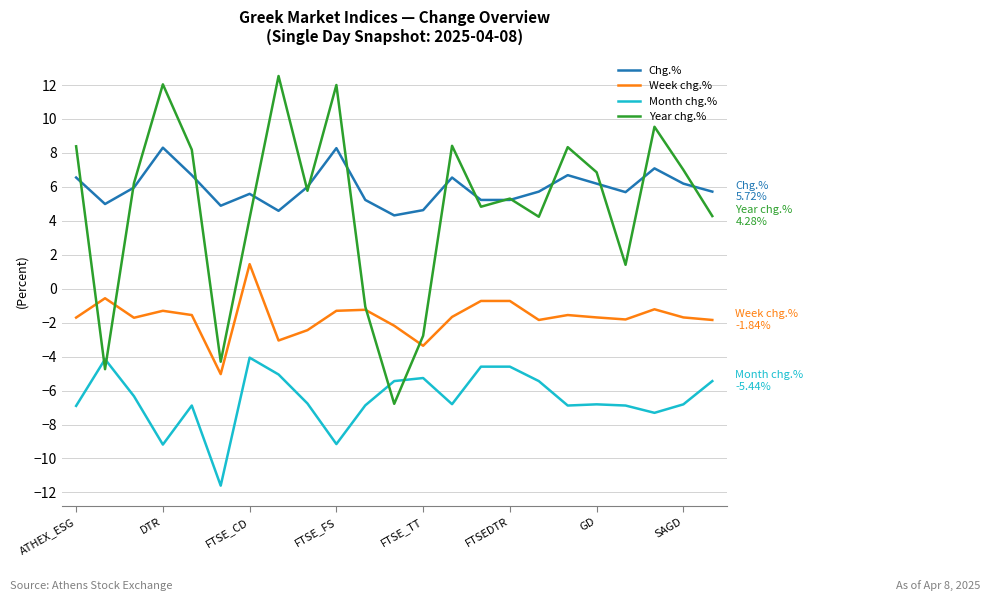

Rank the series by their maximum value, from lowest to highest.

Month chg.%, Week chg.%, Chg.%, Year chg.%